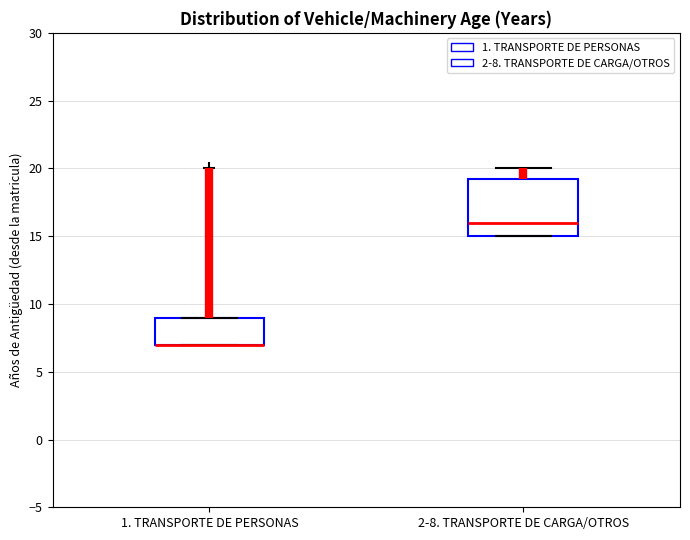

Reading left to right, read every box against the y-axis: the position of its median line, the range the box covers, and the ends of its whiskers. The values are not printed on the chart, so give them approximately, as read against the axis.

1. TRANSPORTE DE PERSONAS: median 7.0 (drawn on the box's lower edge), box 7.0 to 9.0, whiskers 7.0 to 9.0
2-8. TRANSPORTE DE CARGA/OTROS: median 16.0, box 15.0 to 19.5, whiskers 15.0 to 20.0